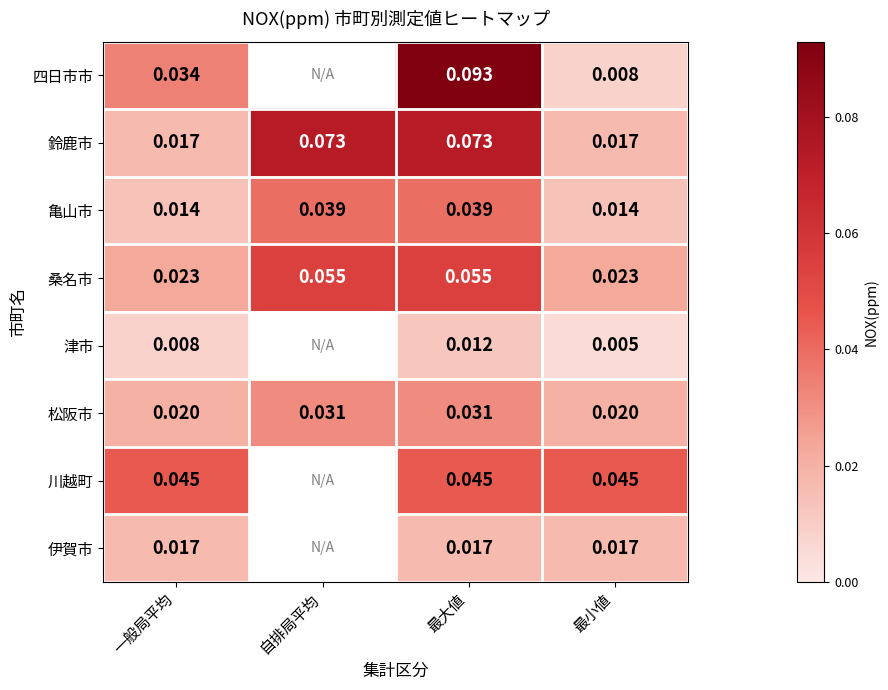

Is the value of 四日市市 at 一般局平均 greater than the value of 鈴鹿市 at 一般局平均?

Yes